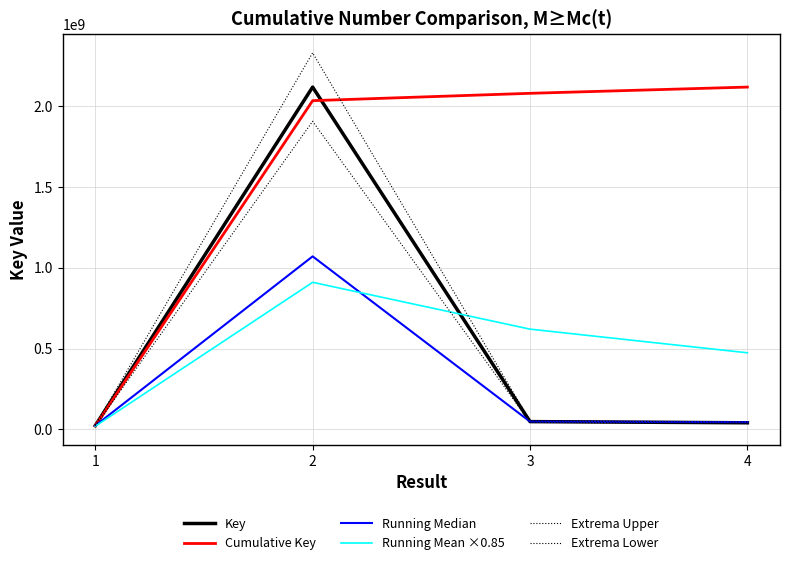

True or false: Running Mean ×0.85 and Cumulative Key cross at least once.

False